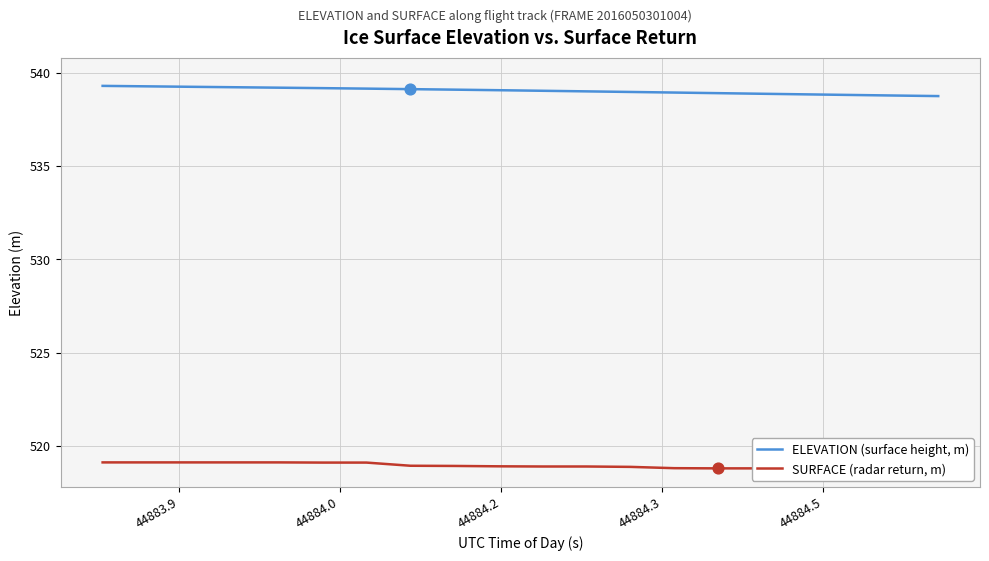

Which series has the widest spread of Y values?

ELEVATION (surface height, m)